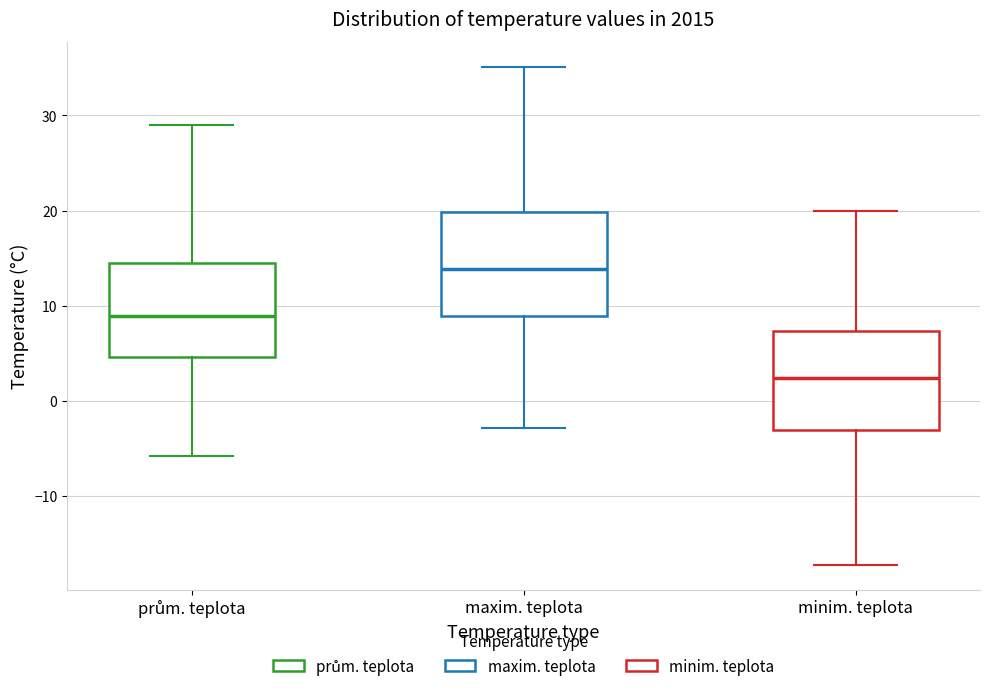

Which box's median line is the lowest?

minim. teplota